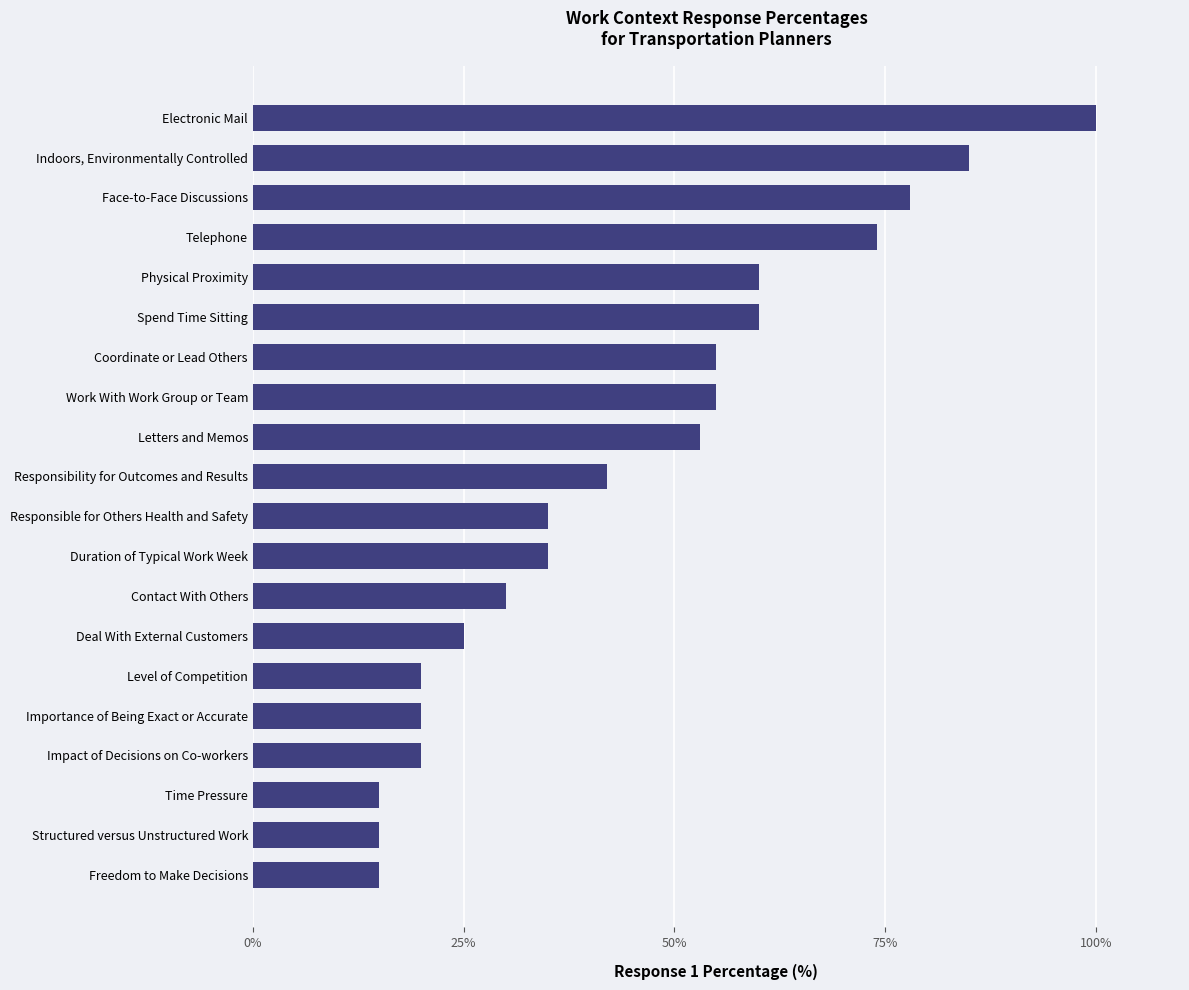

Reading bottom to top, transcribe all the data shown in this chart.

15	15	15	20	20	20	25	30	35	35	42	53	55	55	60	60	74	78	85	100